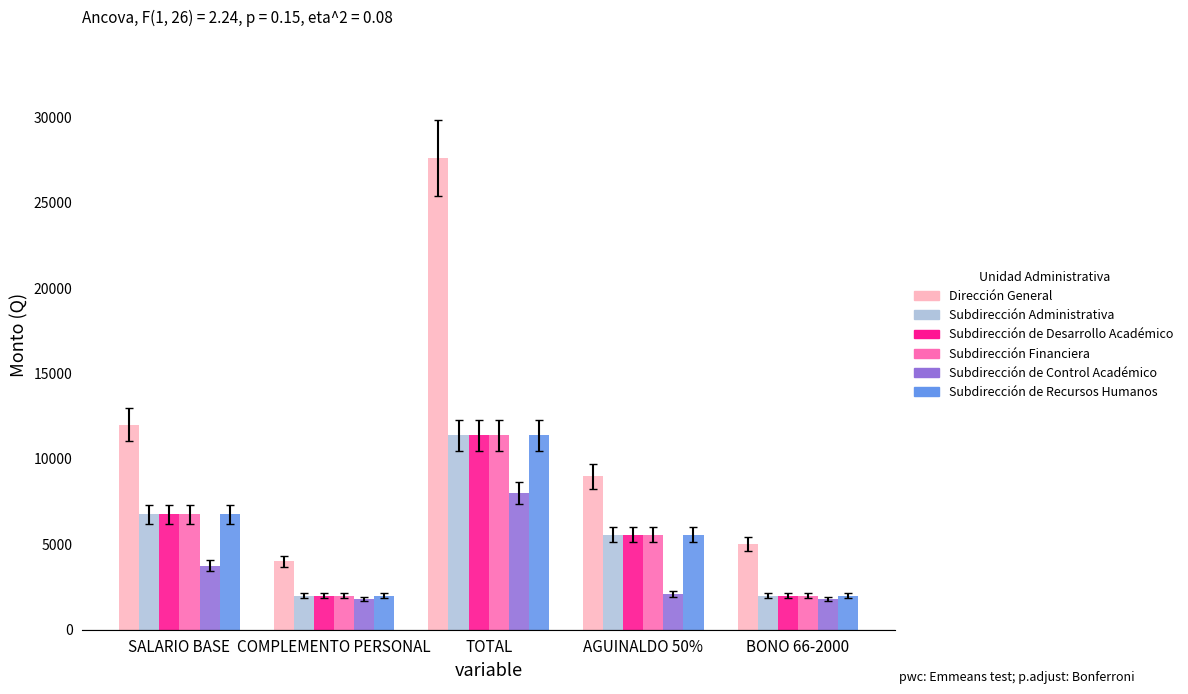

Where is Dirección General nearest to the value 15812?

SALARIO BASE